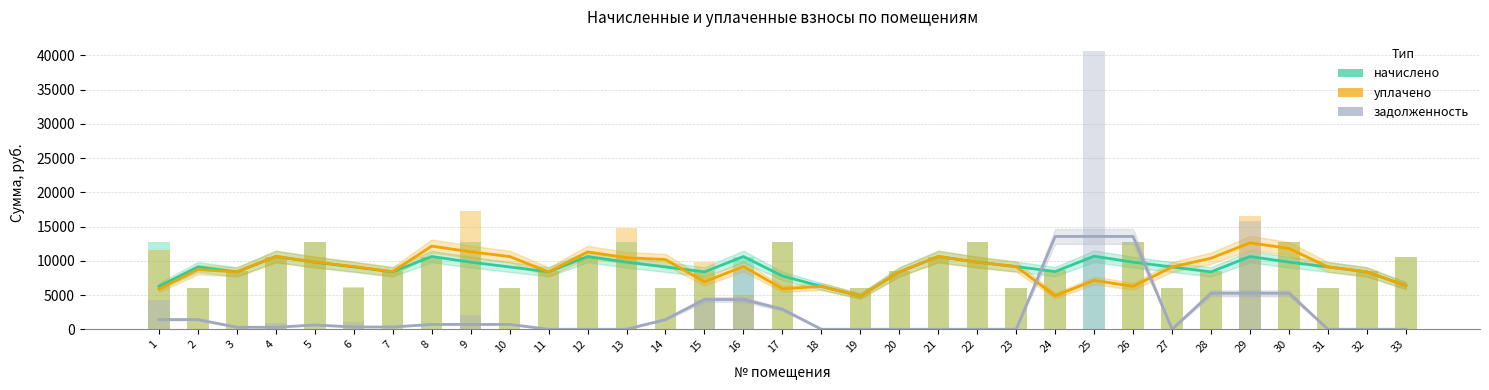

Is the value of уплачено at 23 greater than the value of задолженность at 33?

Yes